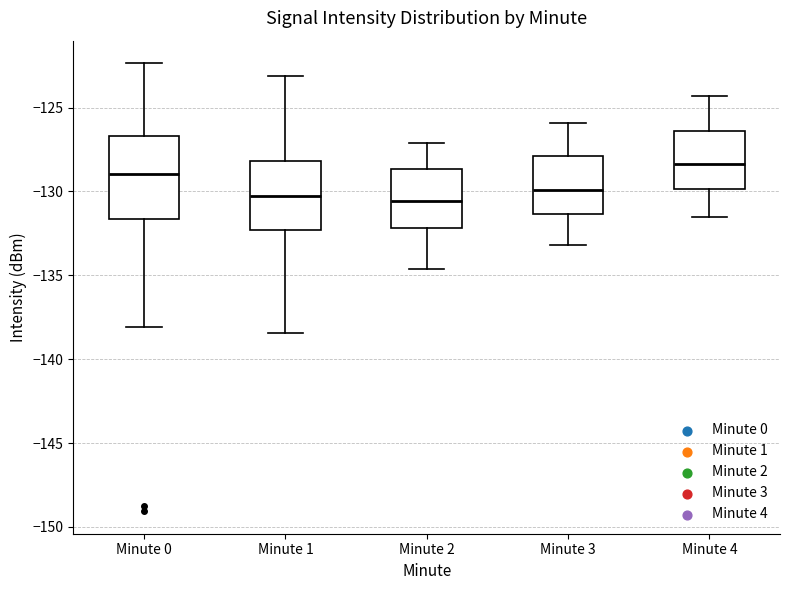

Comparing the boxes themselves (not the whiskers), which one is the tallest?

Minute 0